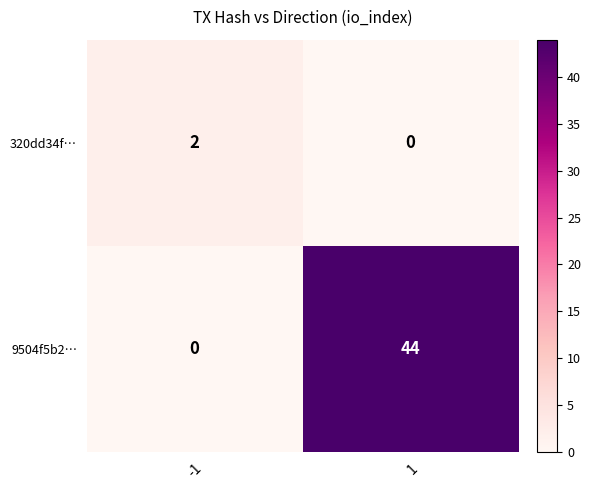

How many data points does each series have?

2